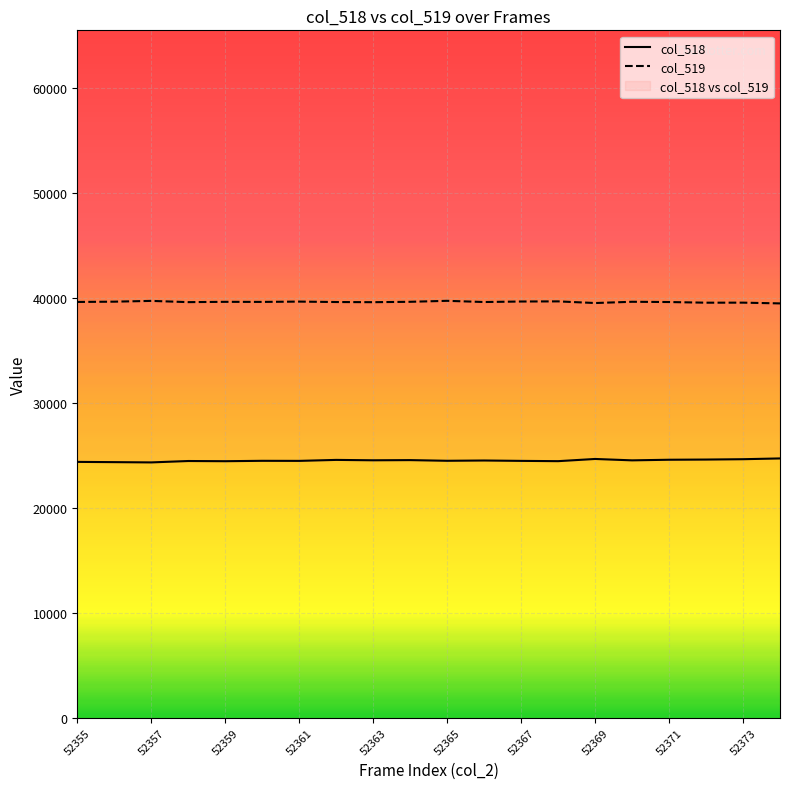

At 52355, list the series in order from largest to smallest.

col_519, col_518